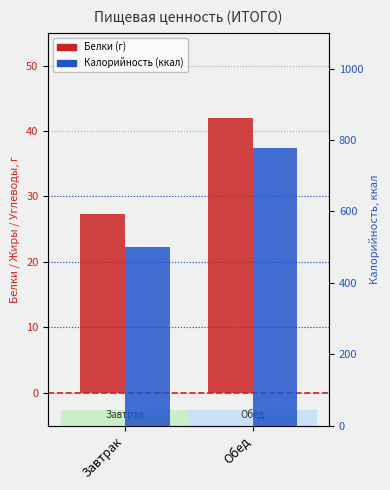

Reading left to right, extract all data points from this chart.

Белки: Завтрак=27.4	Обед=42.0
Калорийность: Завтрак=500.0	Обед=777.7